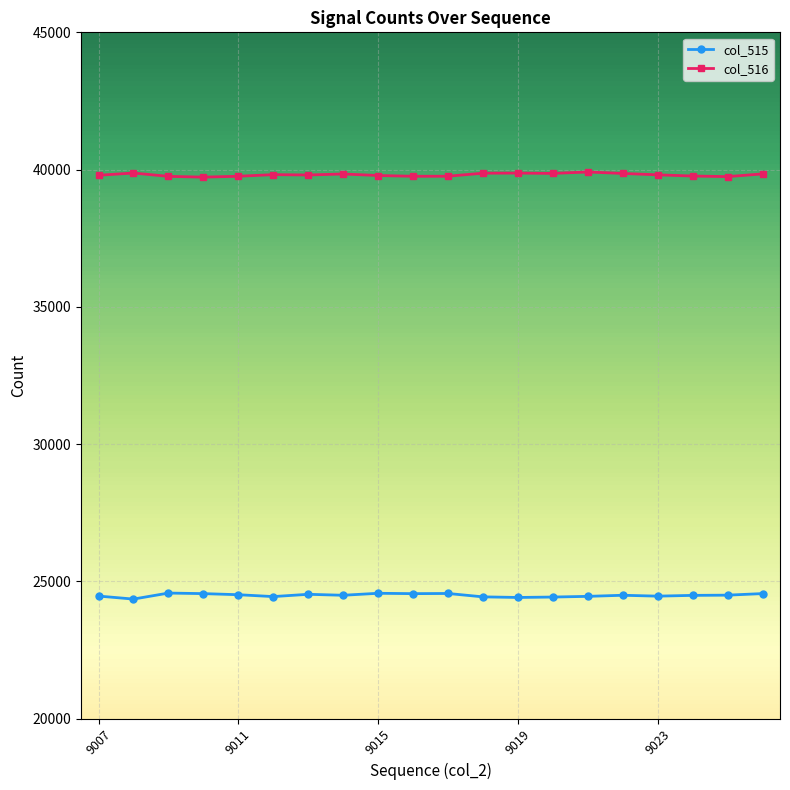

What is the lowest value of the col_515 series?

24354